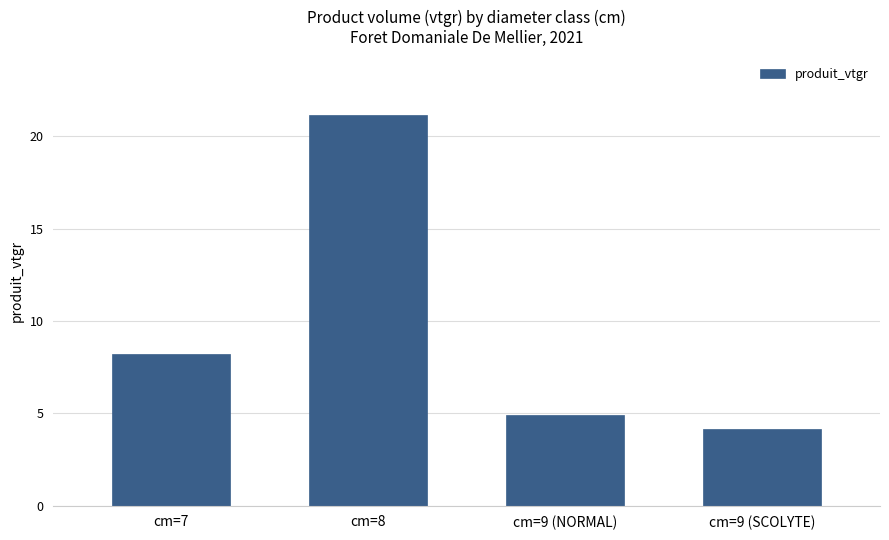

What is the ratio of the value at cm=9 (NORMAL) to the value at cm=9 (SCOLYTE)?

1.2